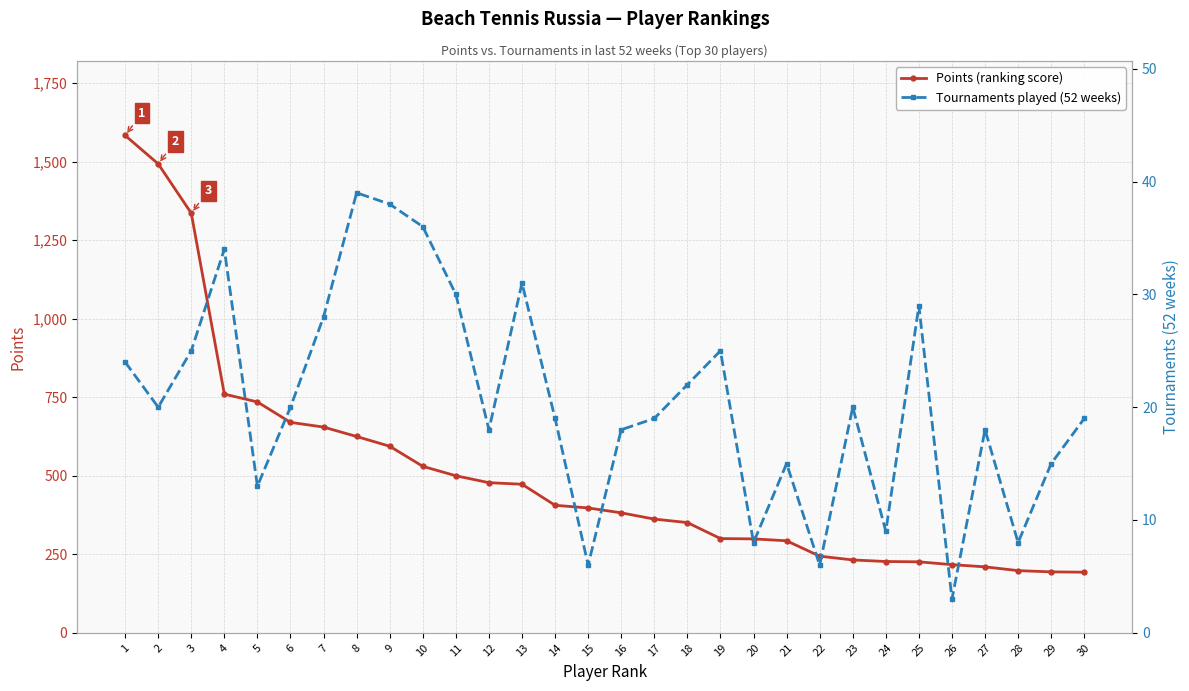

What is the total value across all series at 21?

308.0